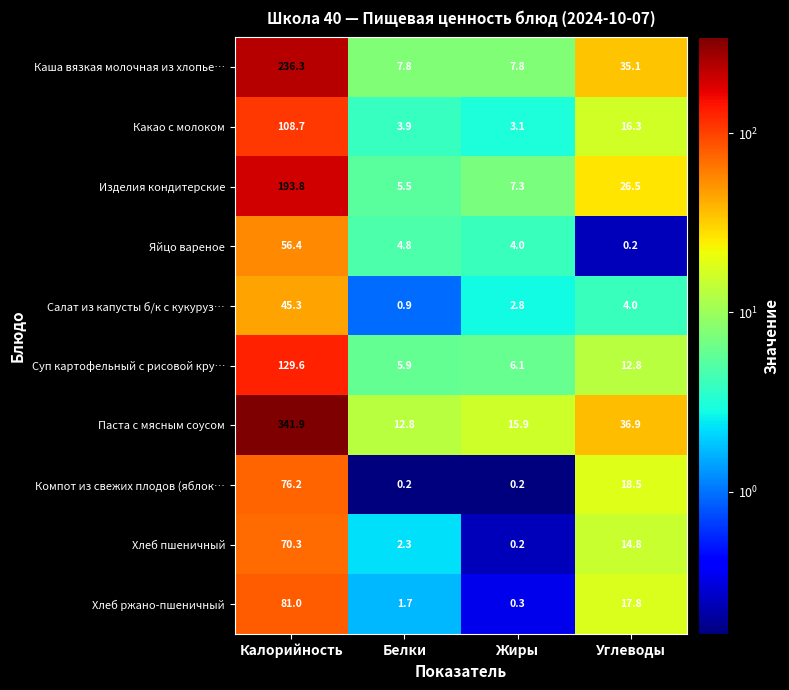

At which category is the sum across all series the highest?

Калорийность